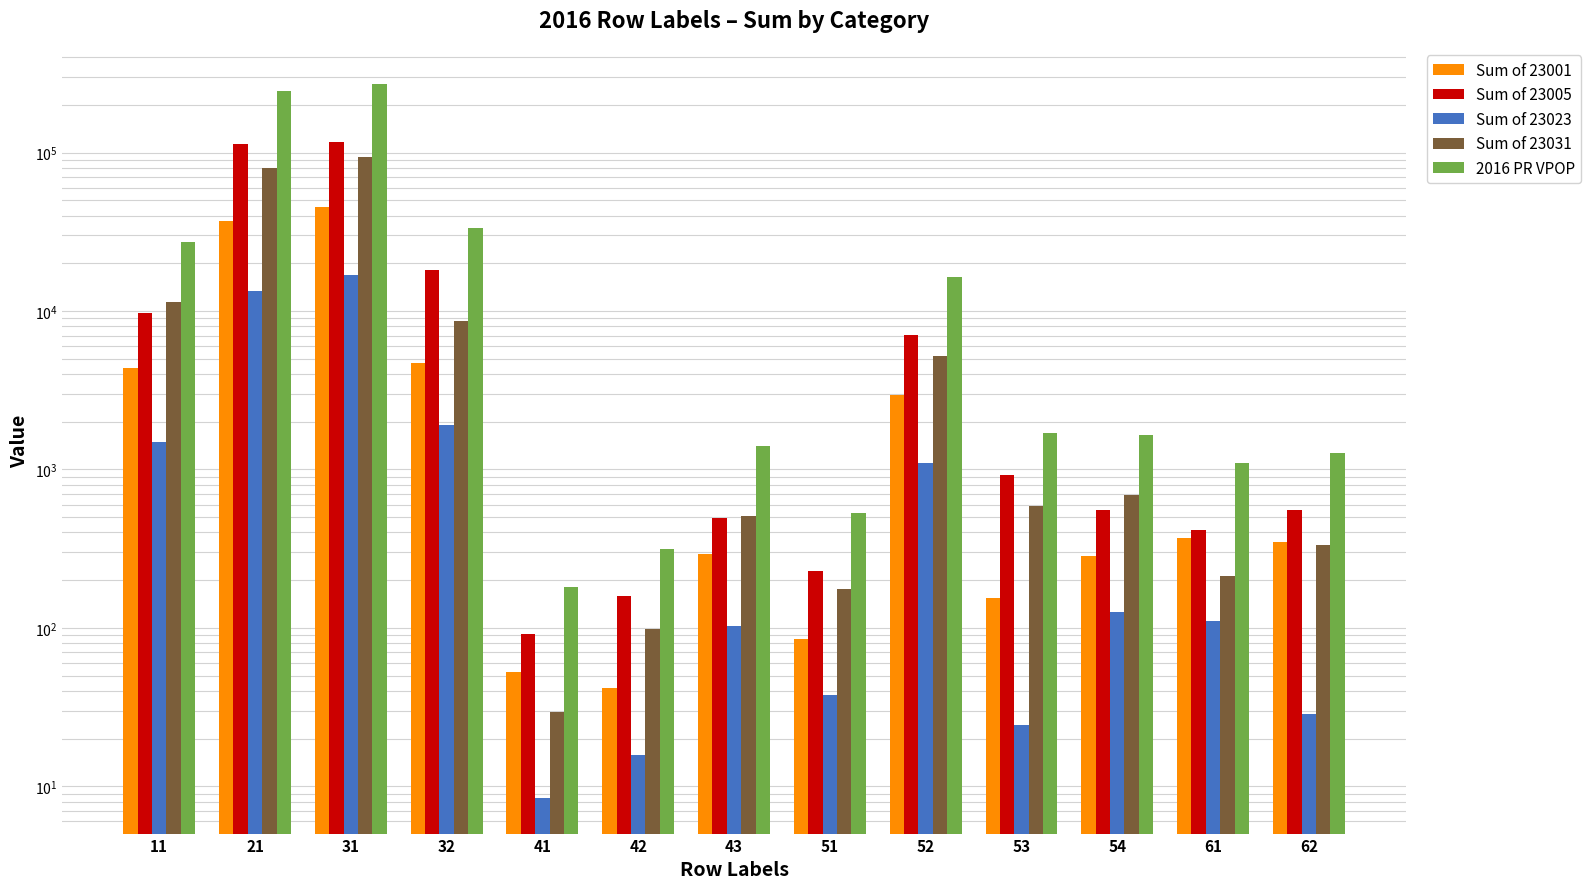

Which series has the largest total across all categories?

2016 PR VPOP